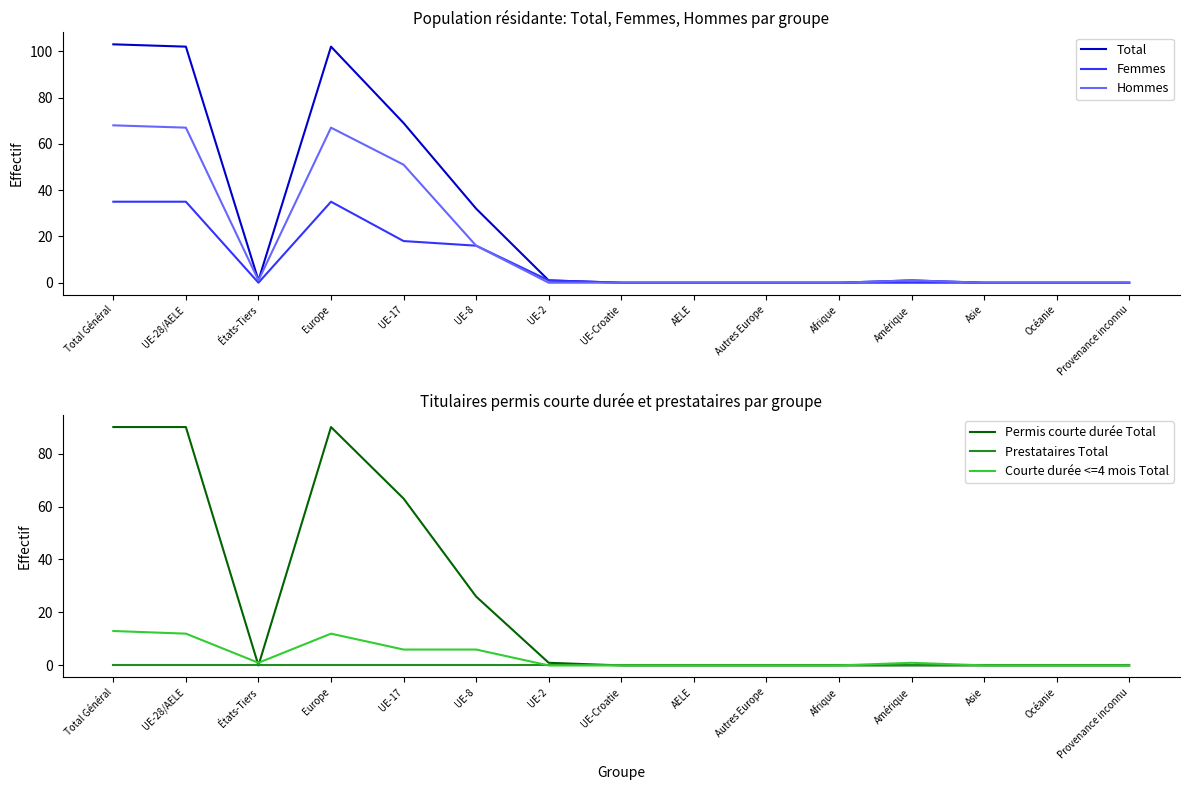

How many lines are shown in the chart?

6